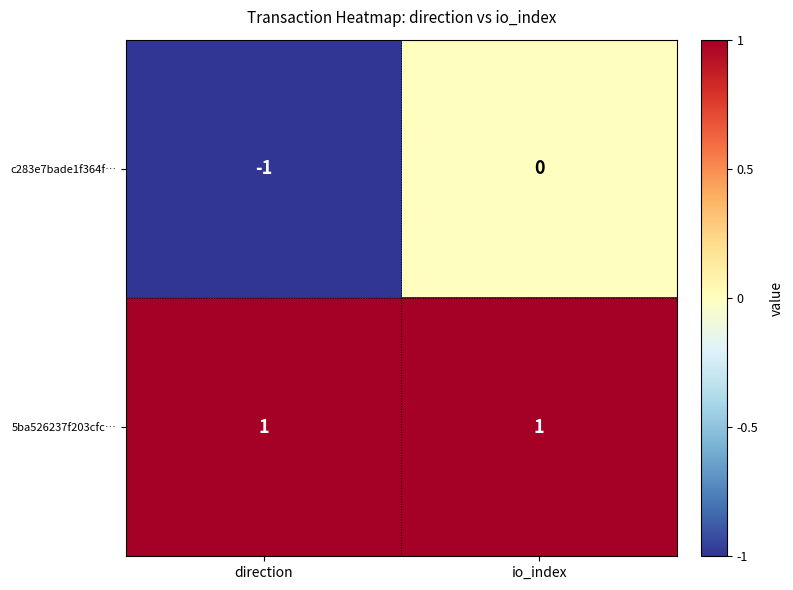

Between direction and io_index, which series saw the biggest shift?

c283e7bade1f364f…